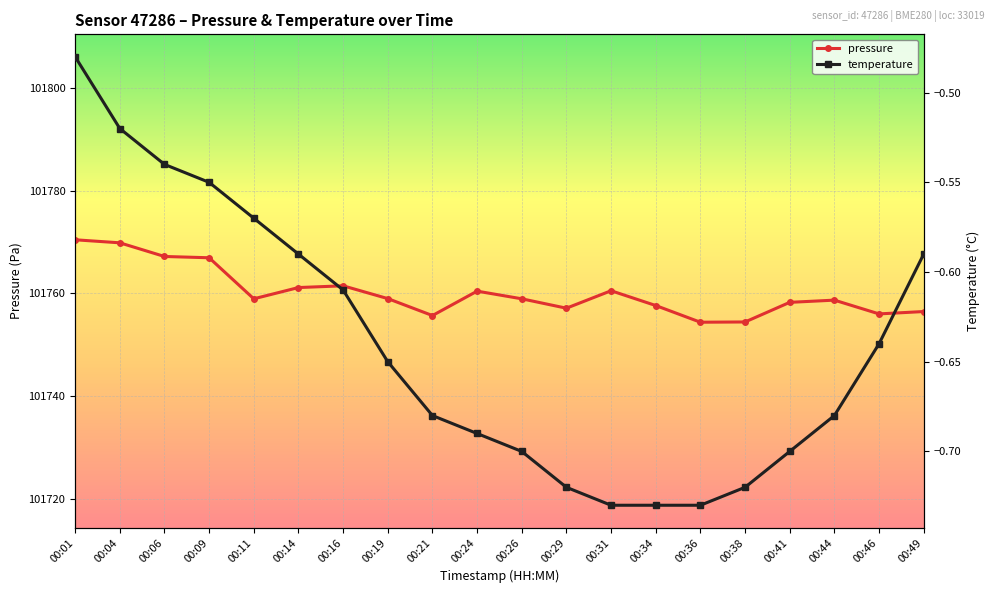

Which series has the largest total across all categories?

pressure